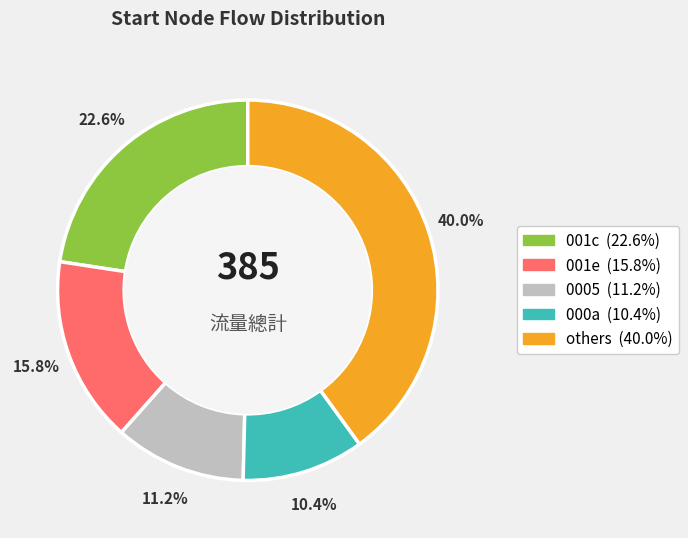

Count the number of slices in the pie.

5